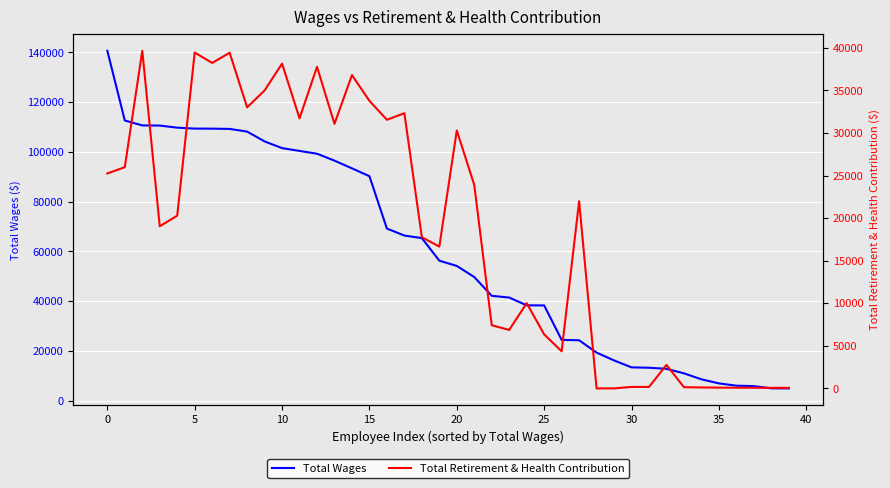

What are all the series names shown in the legend?

Total Wages, Total Retirement & Health Contribution